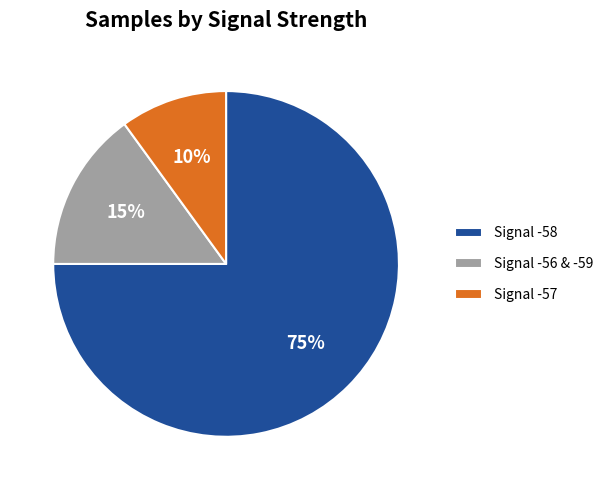

Rank the categories by value from highest to lowest.

Signal -58, Signal -56 & -59, Signal -57